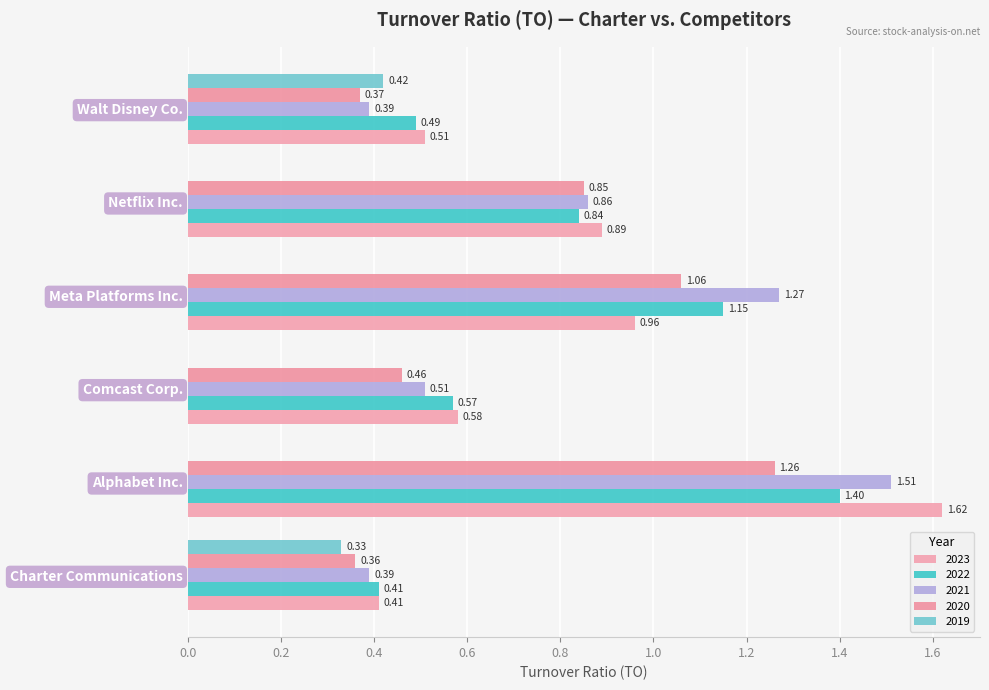

What is the value of the 2020 bar at the 4th from the left?

1.1